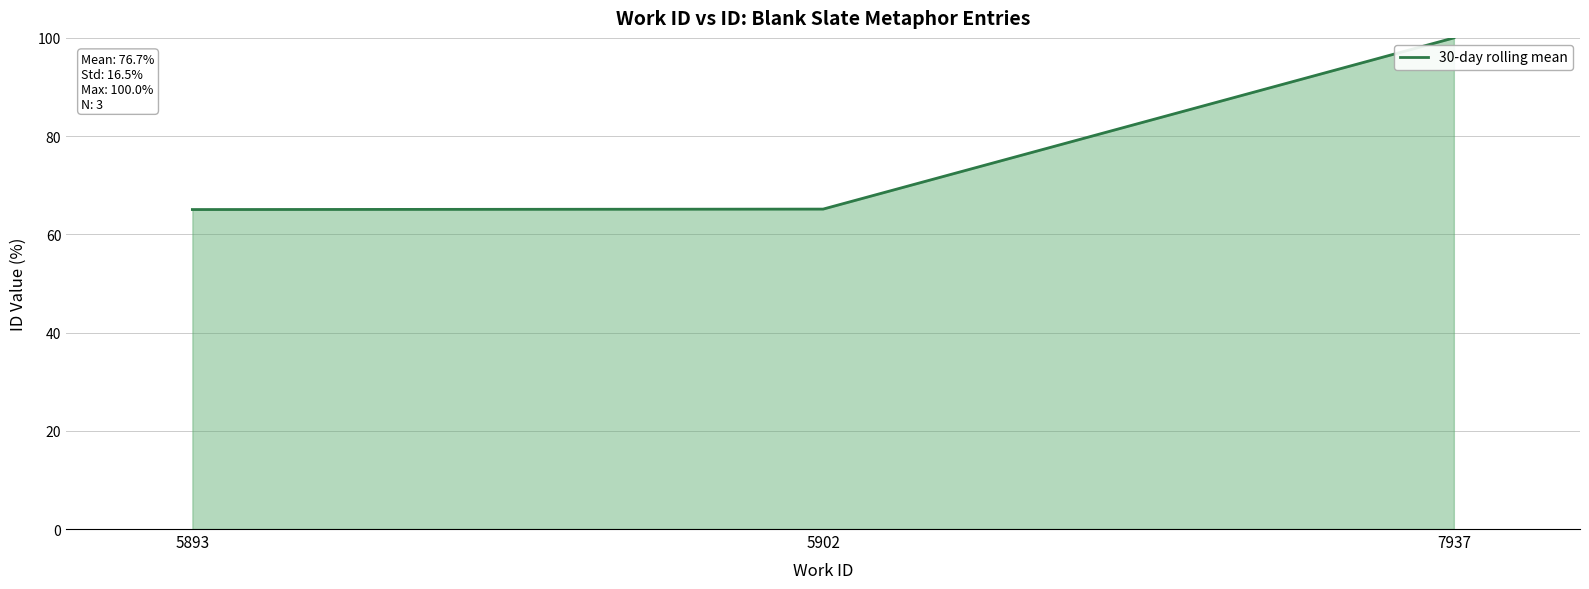

What is the difference between the maximum and second lowest values?

34.9